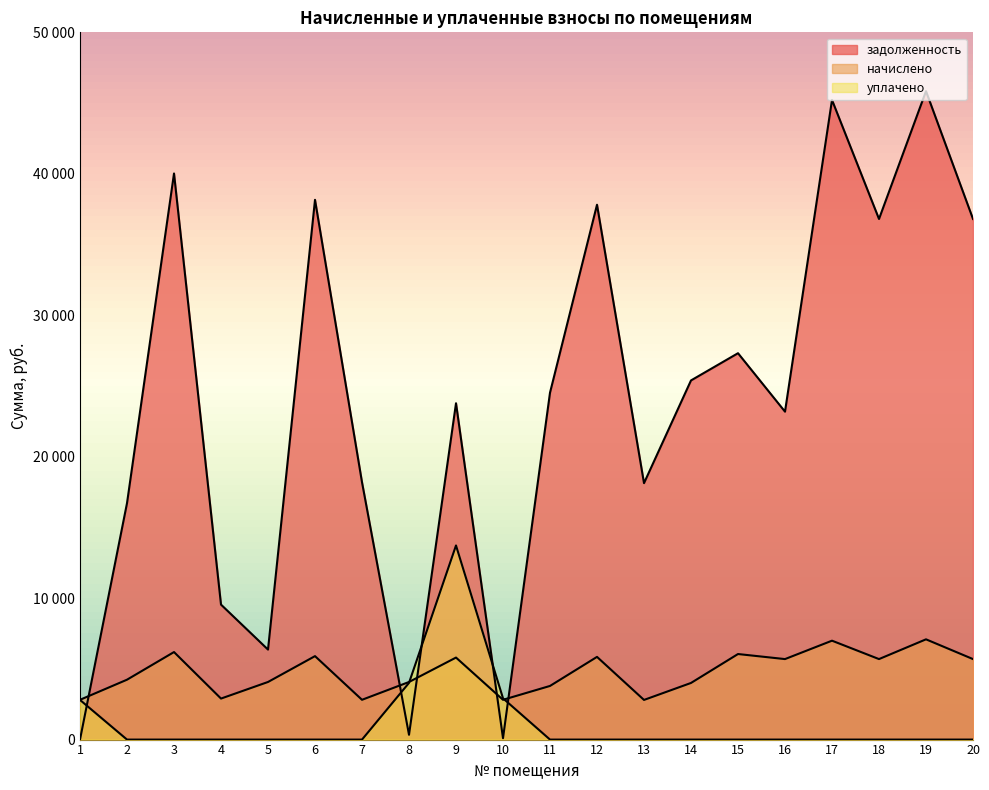

At how many categories does at least one series exceed 9562?

15